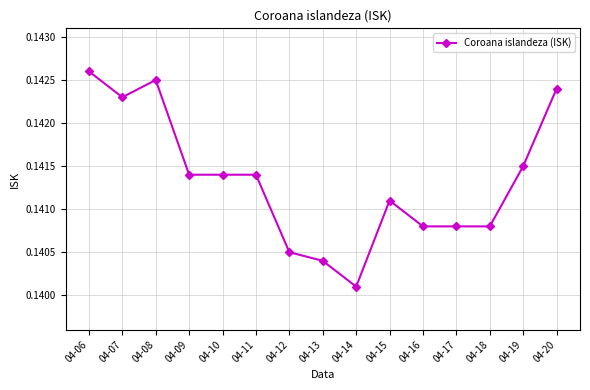

What is the sum of all values?

2.1